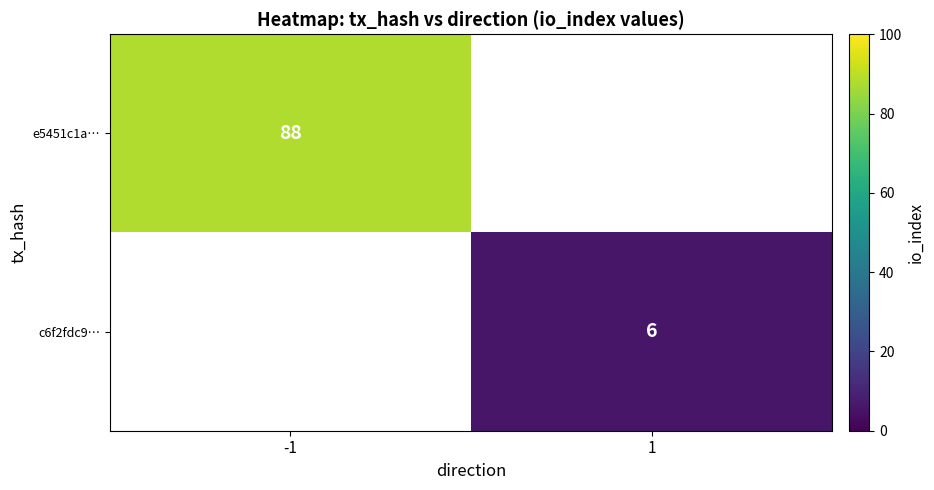

The value of c6f2fdc9… at 1 is 1. True or false?

False